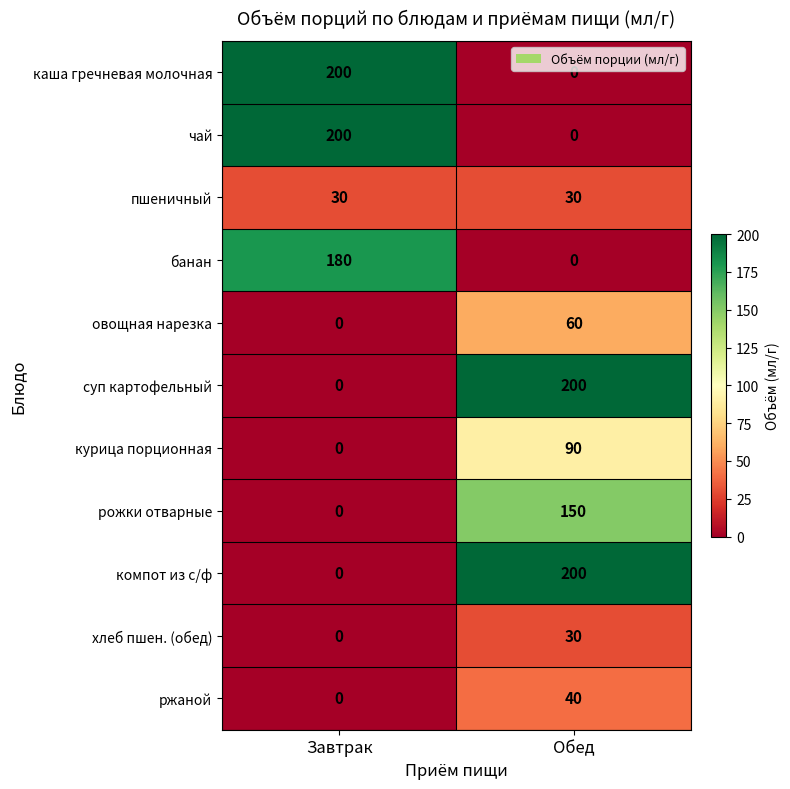

What is the total value across all series at Обед?

800